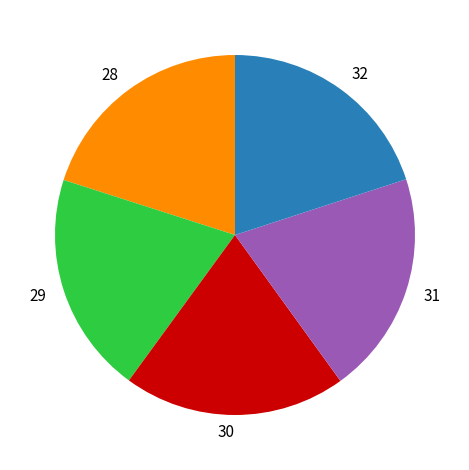

What is the ratio of the value at 31 to the value at 30?

1.0